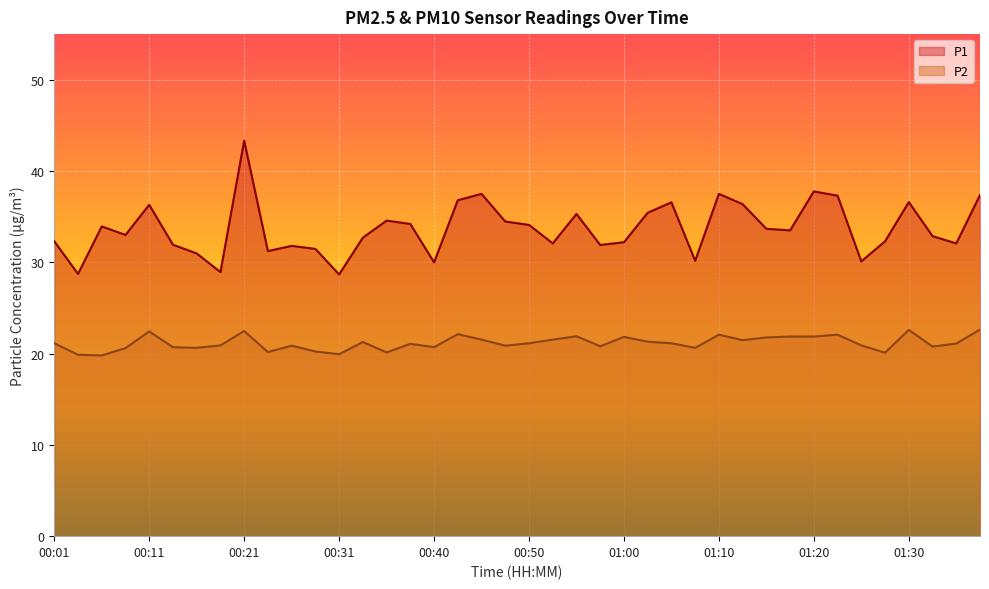

Read the P1 value at 01:20.

37.8